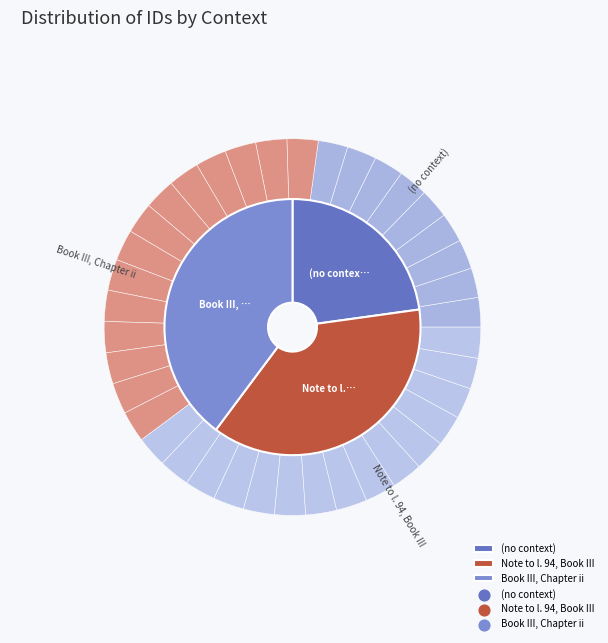

The Book III, Chapter ii slice represents 46% of the pie. True or false?

False